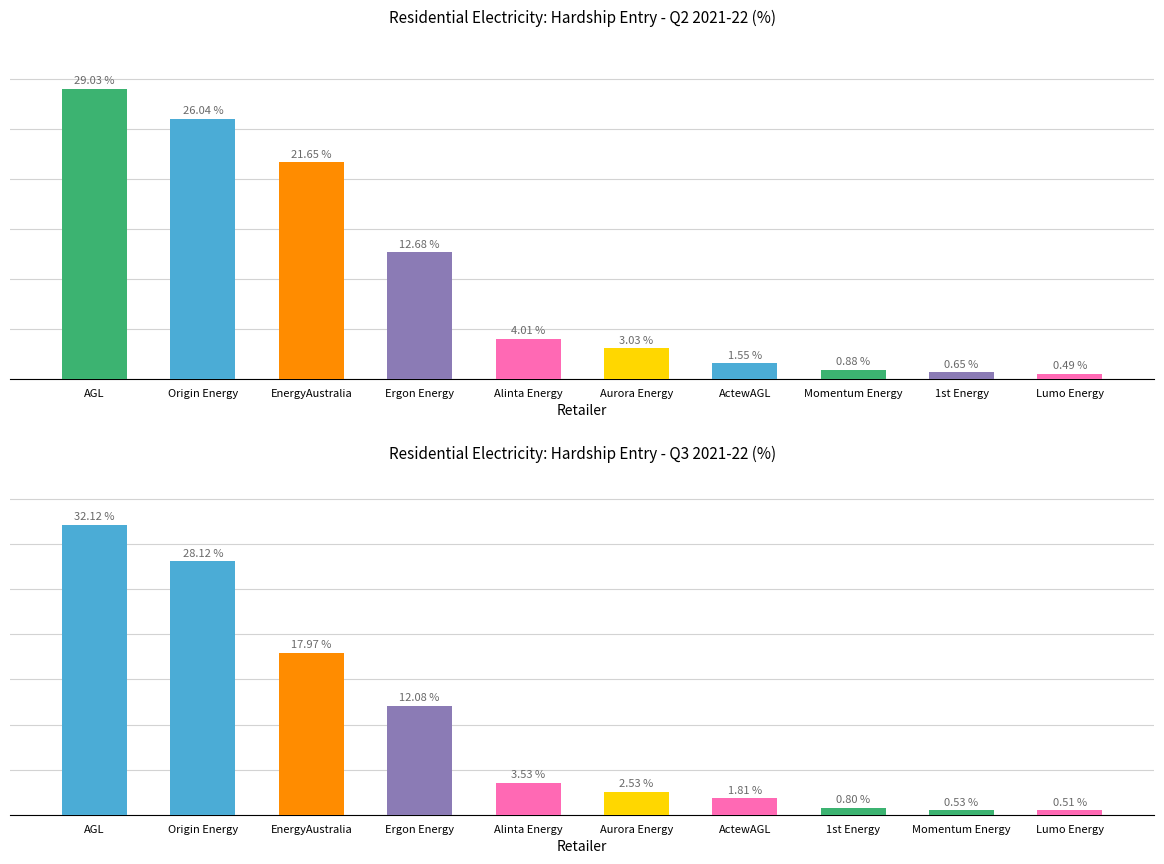

Where does the Q2 2021-22 entries series first go above 4?

AGL